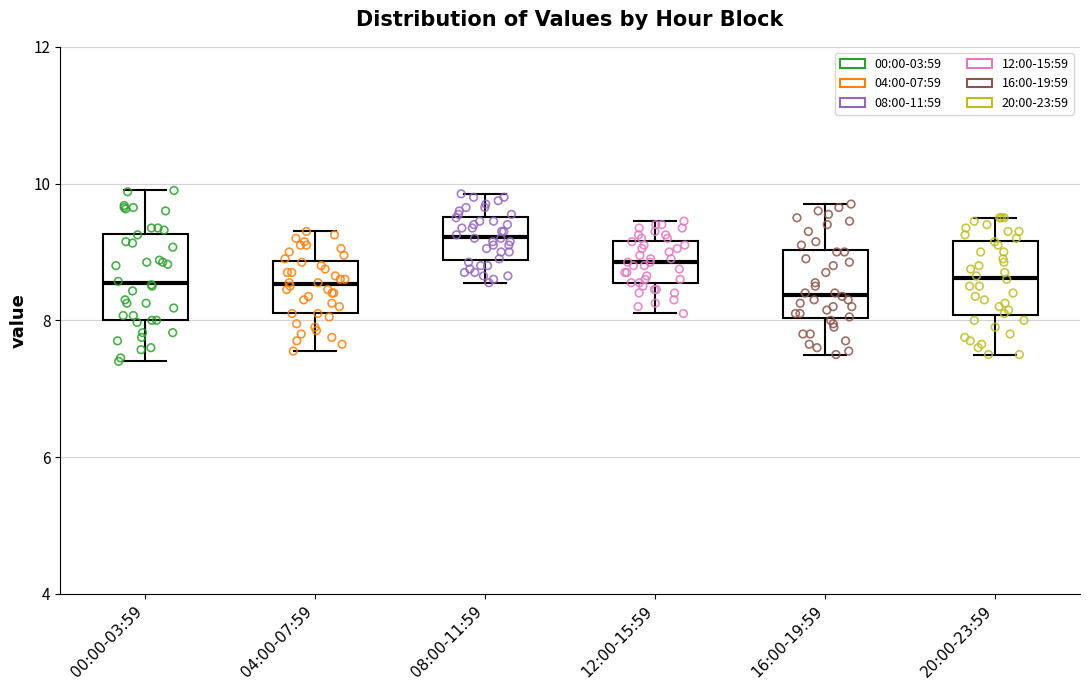

Where does the median line of the box for 12:00-15:59 sit on the y-axis? The values are not printed on the chart, so give them approximately, as read against the axis.

8.8